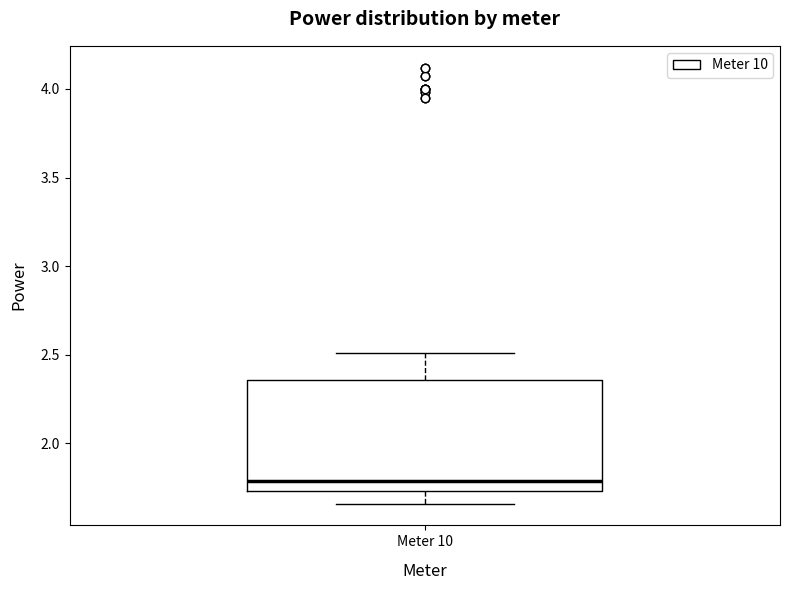

Read this box plot against the y-axis: the position of the median line, the range covered by the box, and the ends of both whiskers. The values are not printed on the chart, so give them approximately, as read against the axis.

median 1.80, box 1.75 to 2.35, whiskers 1.65 to 2.50